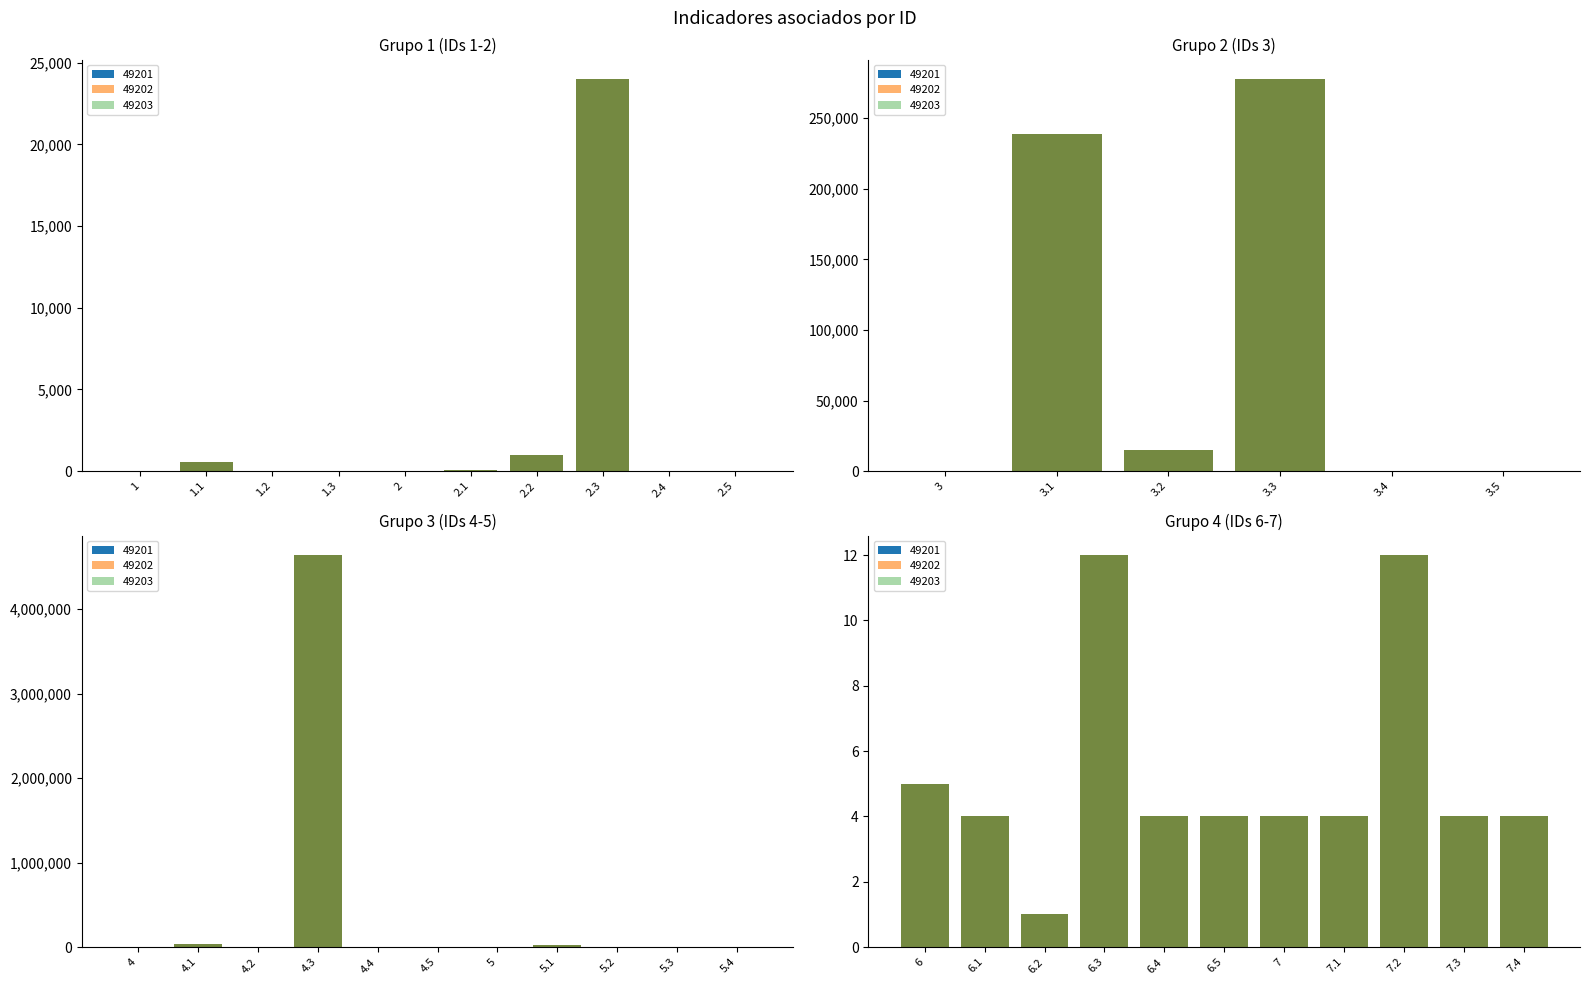

True or false: 49203 has a value of 3 at 4.

False